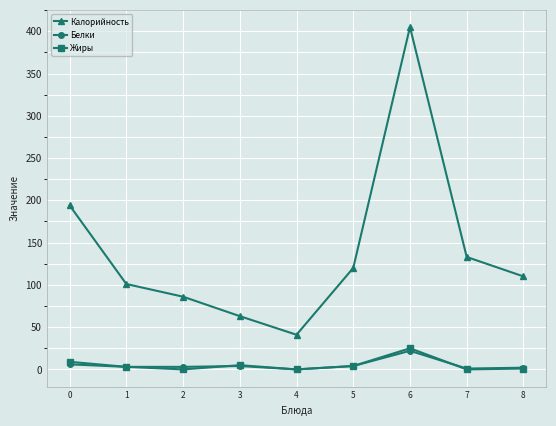

Which series has the largest total across all categories?

Калорийность